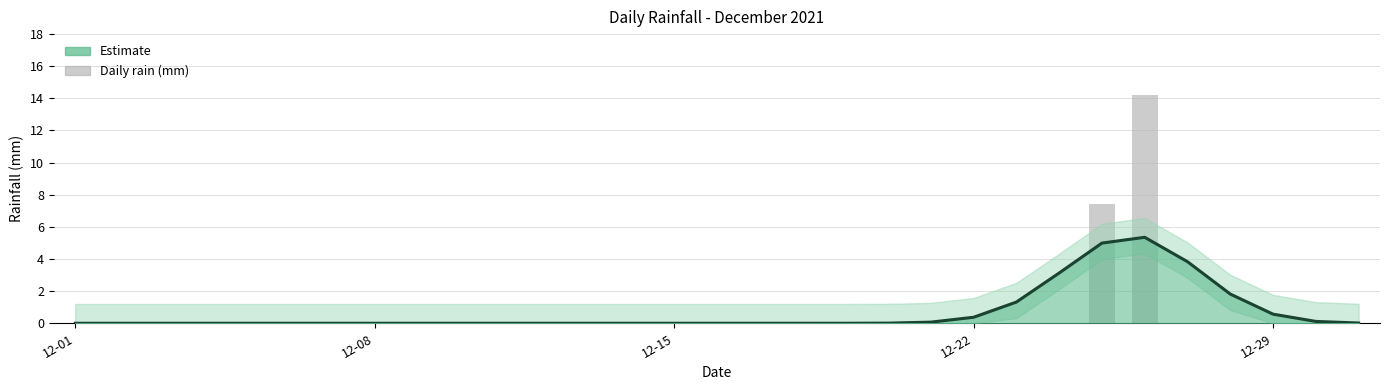

Which category has the lowest value across all series?

12-01